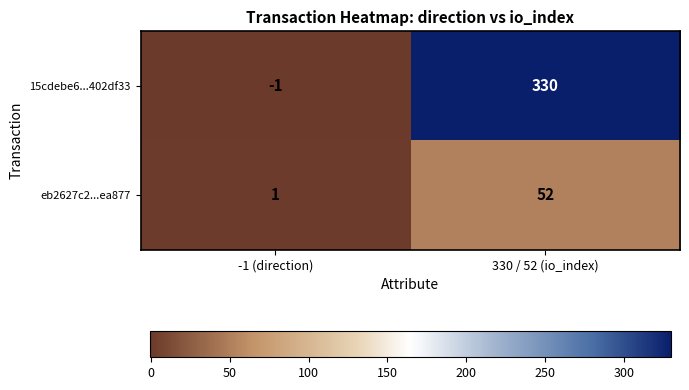

Which series has the widest spread of values?

15cdebe6...402df33